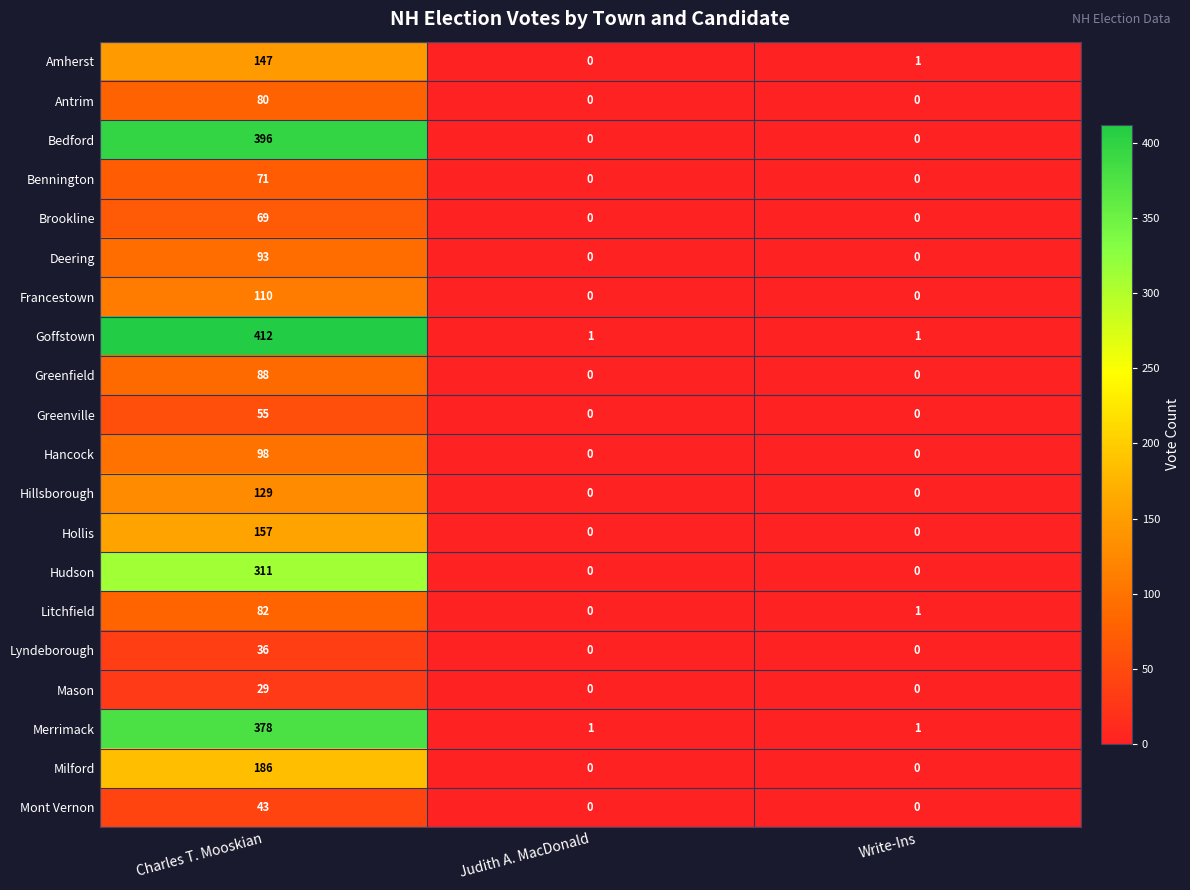

Which category has the highest value across all series?

Charles T. Mooskian